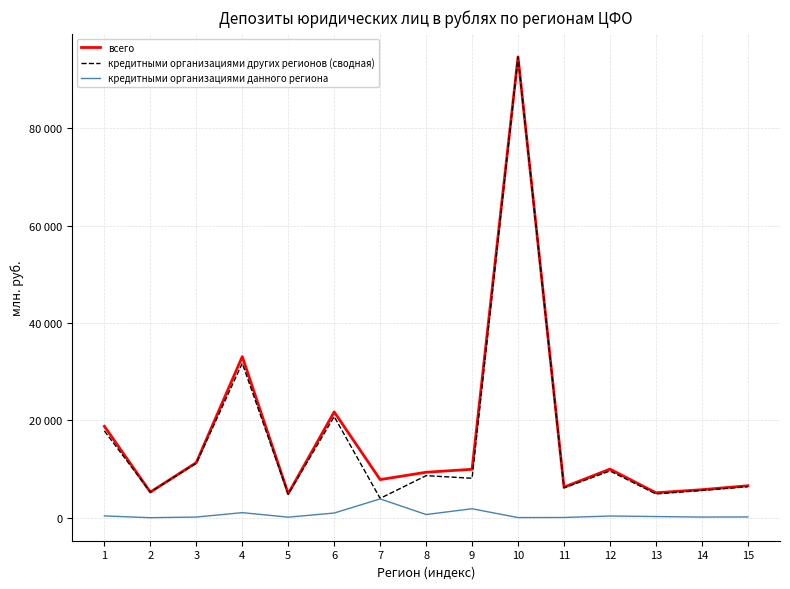

True or false: всего and кредитными организациями данного региона cross at least once.

False